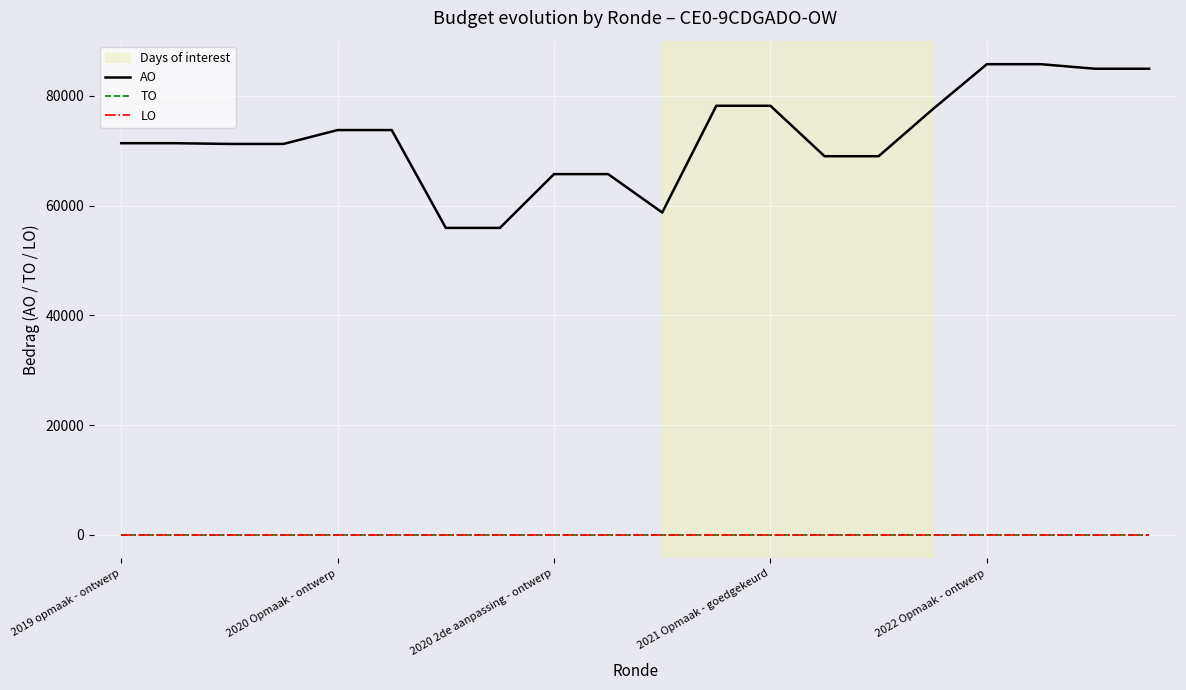

Does the chart have visible grid lines?

Yes